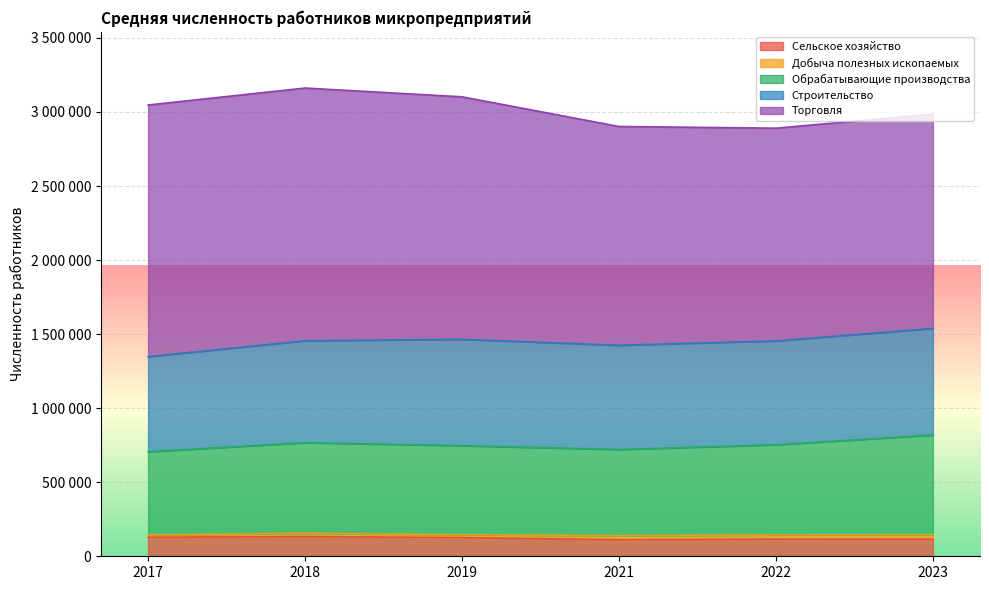

At which category is the sum across all series the highest?

2018